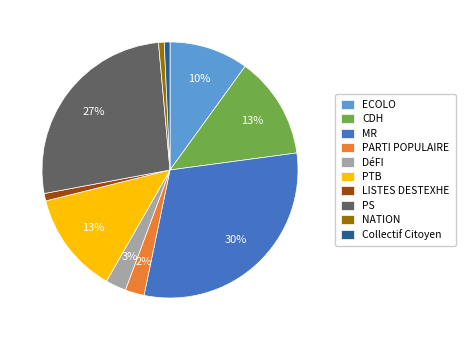

Which slice is the largest?

MR